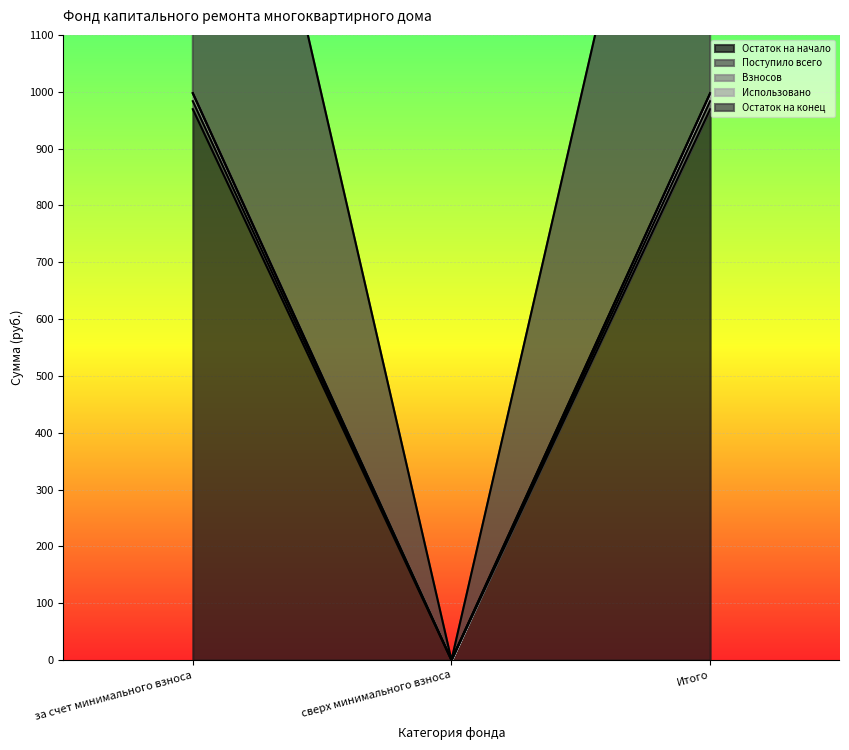

Which series has the widest spread of values?

Остаток на конец